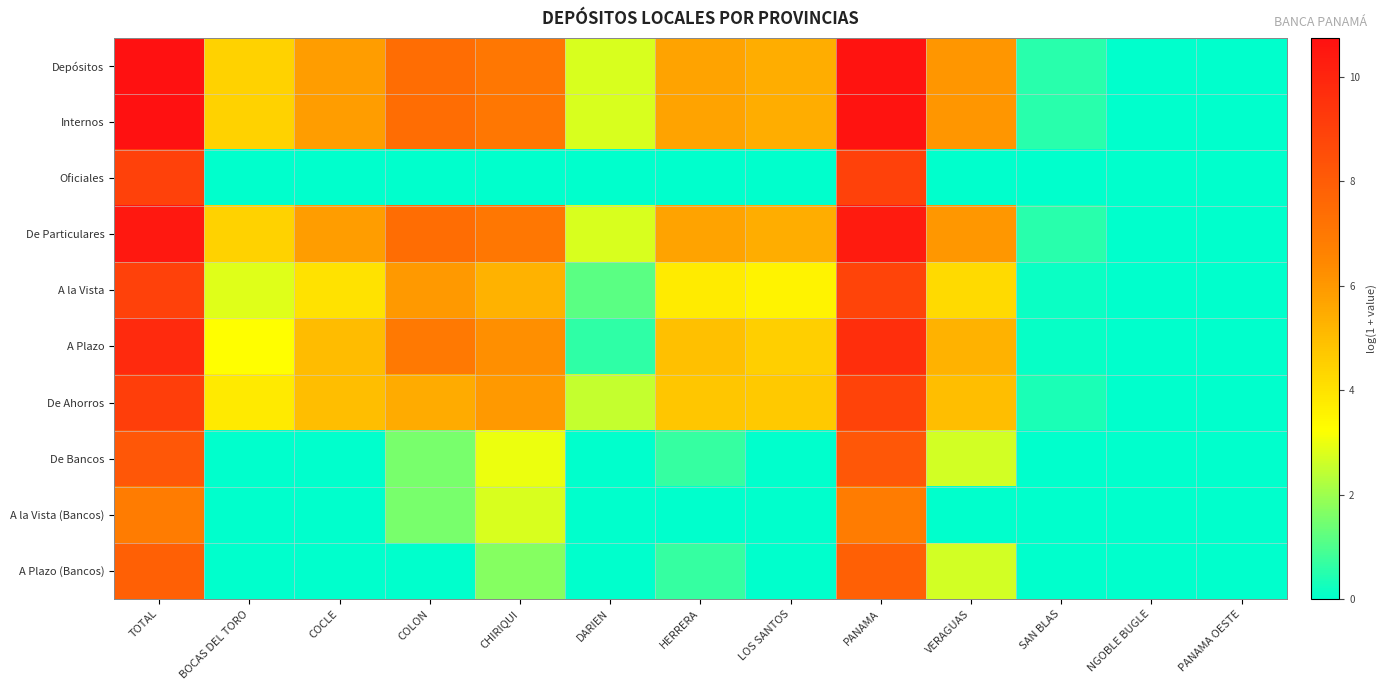

At which category is the sum across all series the highest?

TOTAL